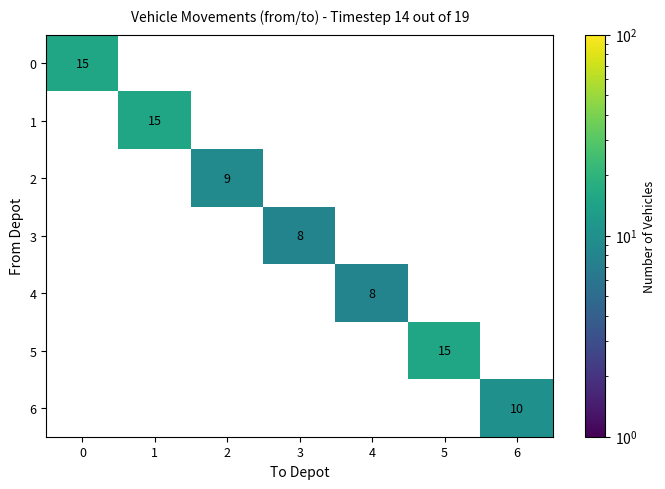

How many categories are shown in the chart?

7